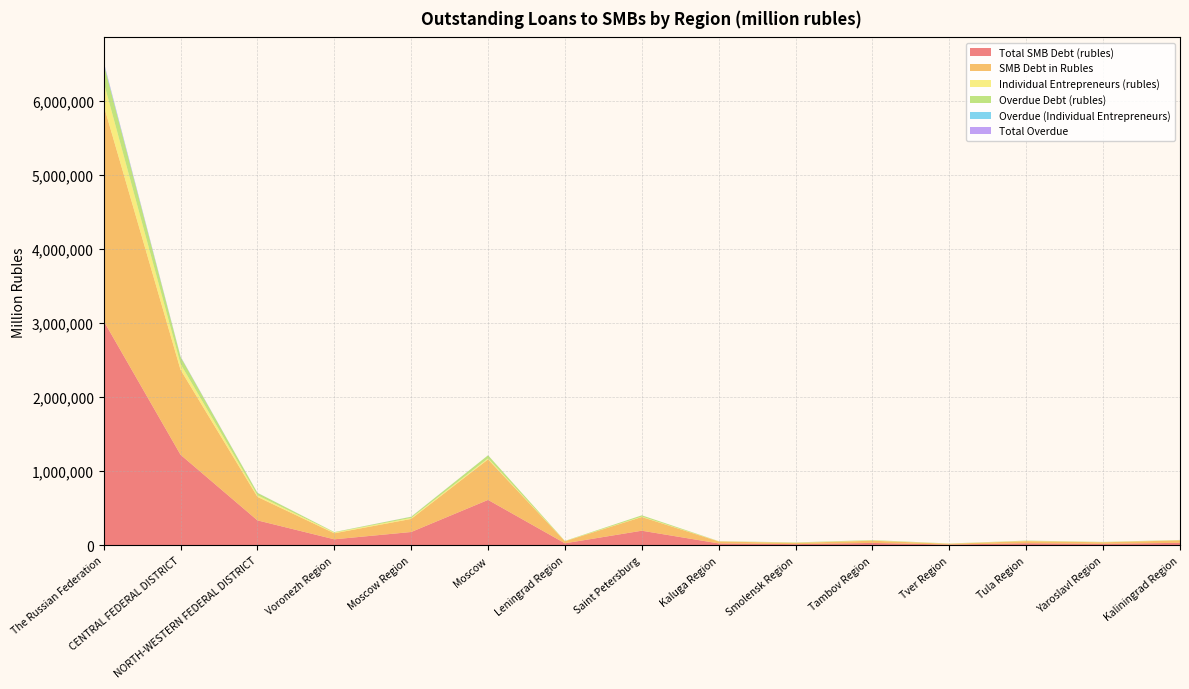

Reading left to right, list all the values displayed in this chart.

Total SMB Debt (rubles): The Russian Federation=3028580	CENTRAL FEDERAL DISTRICT=1222605	NORTH-WESTERN FEDERAL DISTRICT=337134	Voronezh Region=81436	Moscow Region=180123	Moscow=613209	Leningrad Region=27749	Saint Petersburg=197608	Kaluga Region=26189	Smolensk Region=16526	Tambov Region=32690	Tver Region=10669	Tula Region=28527	Yaroslavl Region=20631	Kaliningrad Region=34169
SMB Debt in Rubles: The Russian Federation=2909541	CENTRAL FEDERAL DISTRICT=1147455	NORTH-WESTERN FEDERAL DISTRICT=317485	Voronezh Region=81436	Moscow Region=176528	Moscow=547059	Leningrad Region=27681	Saint Petersburg=185014	Kaluga Region=26164	Smolensk Region=16312	Tambov Region=30127	Tver Region=10669	Tula Region=28527	Yaroslavl Region=20551	Kaliningrad Region=33403
Individual Entrepreneurs (rubles): The Russian Federation=313022	CENTRAL FEDERAL DISTRICT=77508	NORTH-WESTERN FEDERAL DISTRICT=21581	Voronezh Region=9859	Moscow Region=12961	Moscow=13151	Leningrad Region=1620	Saint Petersburg=5316	Kaluga Region=2442	Smolensk Region=2466	Tambov Region=2988	Tver Region=1944	Tula Region=3155	Yaroslavl Region=2244	Kaliningrad Region=2513
Overdue Debt (rubles): The Russian Federation=249464	CENTRAL FEDERAL DISTRICT=95935	NORTH-WESTERN FEDERAL DISTRICT=31975	Voronezh Region=5904	Moscow Region=15805	Moscow=41723	Leningrad Region=3039	Saint Petersburg=17177	Kaluga Region=1646	Smolensk Region=4011	Tambov Region=5360	Tver Region=1731	Tula Region=3814	Yaroslavl Region=3000	Kaliningrad Region=2504
Overdue (Individual Entrepreneurs): The Russian Federation=13615	CENTRAL FEDERAL DISTRICT=3309	NORTH-WESTERN FEDERAL DISTRICT=811	Voronezh Region=252	Moscow Region=787	Moscow=253	Leningrad Region=44	Saint Petersburg=101	Kaluga Region=240	Smolensk Region=223	Tambov Region=35	Tver Region=88	Tula Region=133	Yaroslavl Region=106	Kaliningrad Region=173
Total Overdue: The Russian Federation=13689	CENTRAL FEDERAL DISTRICT=3381	NORTH-WESTERN FEDERAL DISTRICT=813	Voronezh Region=252	Moscow Region=787	Moscow=325	Leningrad Region=46	Saint Petersburg=101	Kaluga Region=240	Smolensk Region=223	Tambov Region=35	Tver Region=88	Tula Region=133	Yaroslavl Region=106	Kaliningrad Region=173